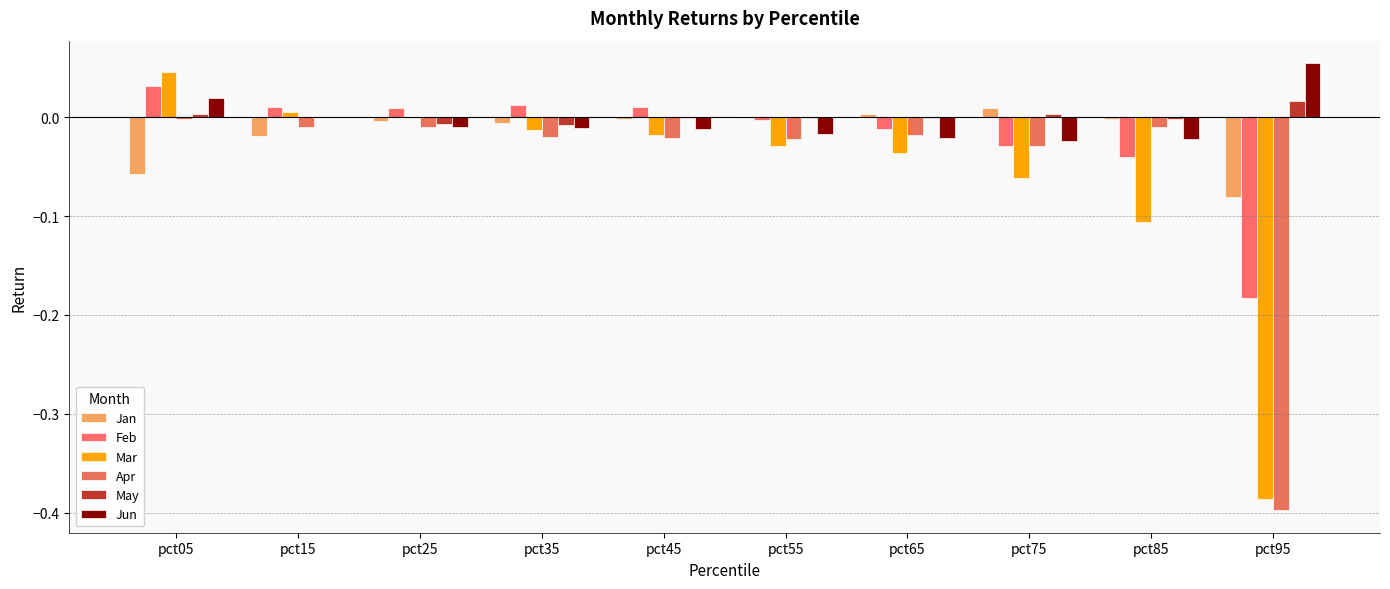

What are all the series names shown in the legend?

Jan, Feb, Mar, Apr, May, Jun